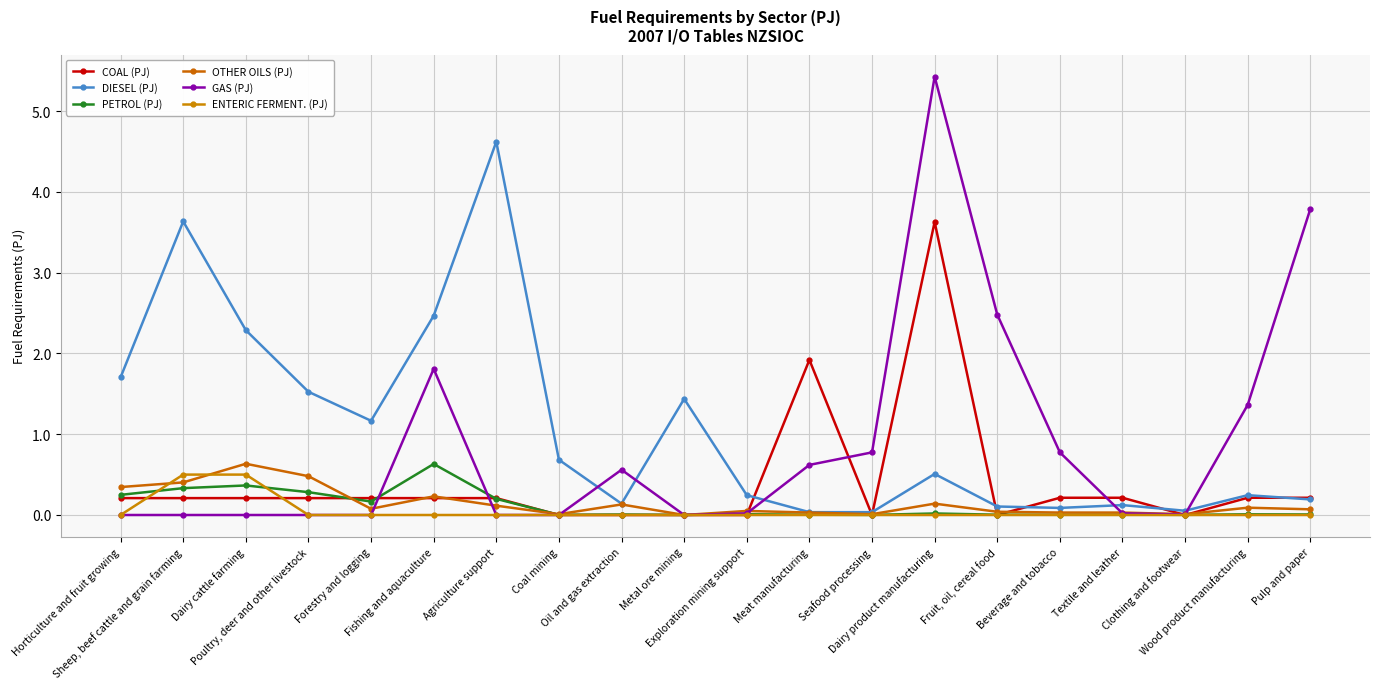

At which label does PETROL (PJ) reach its minimum?

Metal ore mining